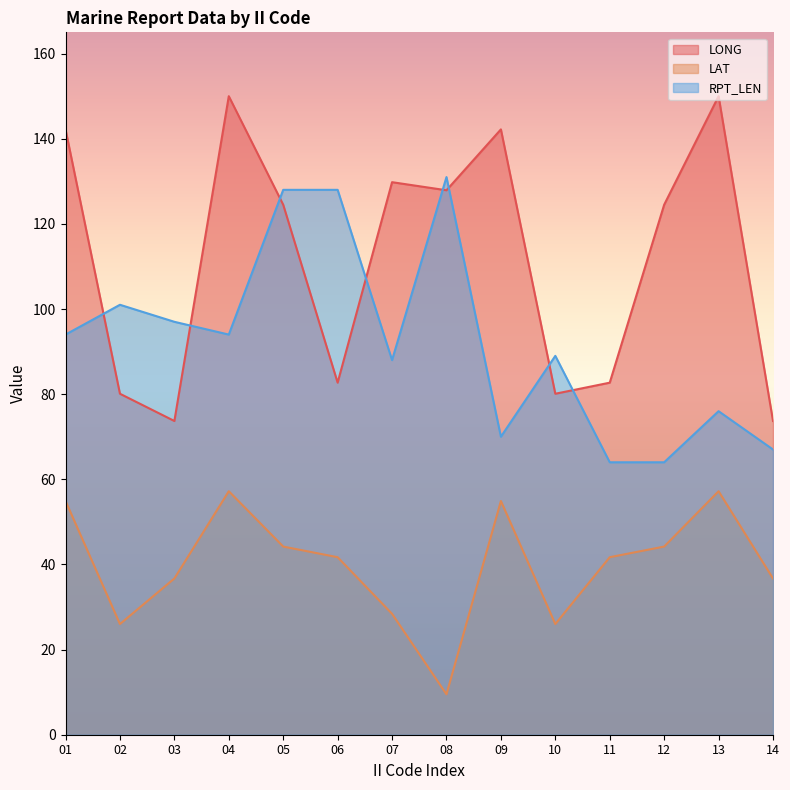

Does the chart have visible grid lines?

No